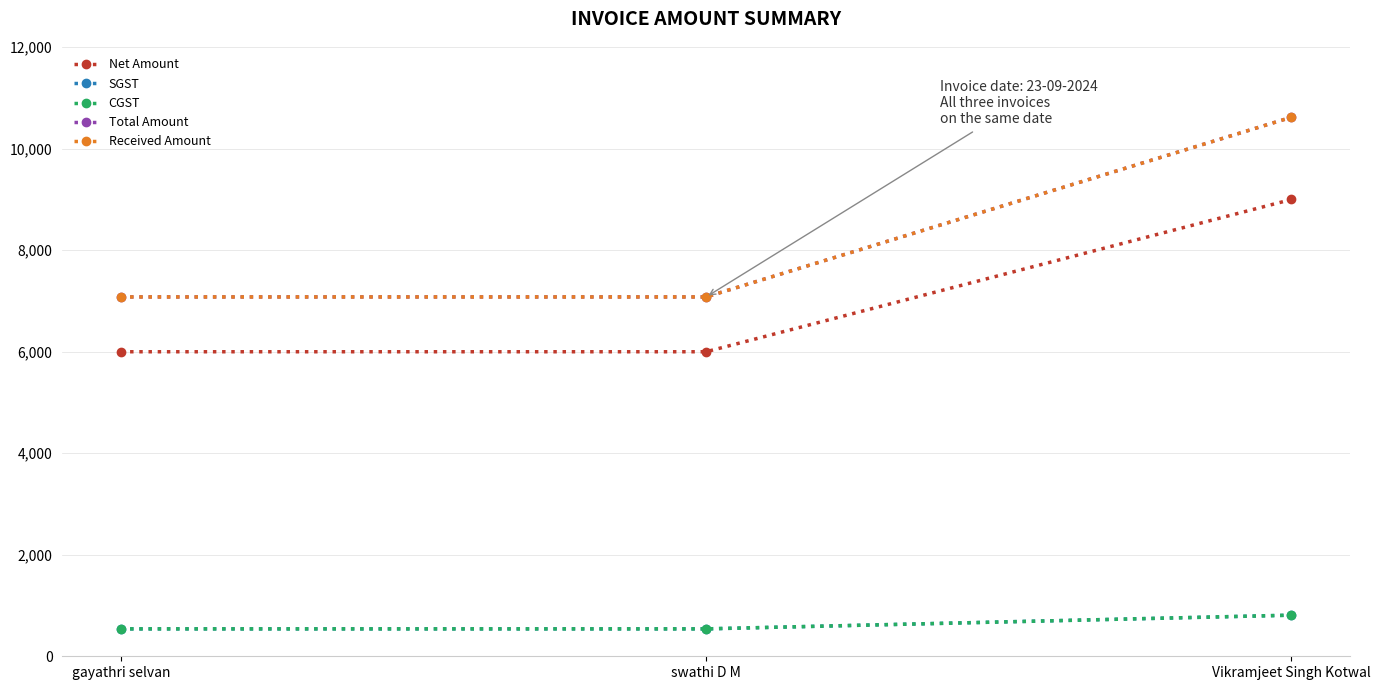

Is this an area chart (filled region under the line)?

No